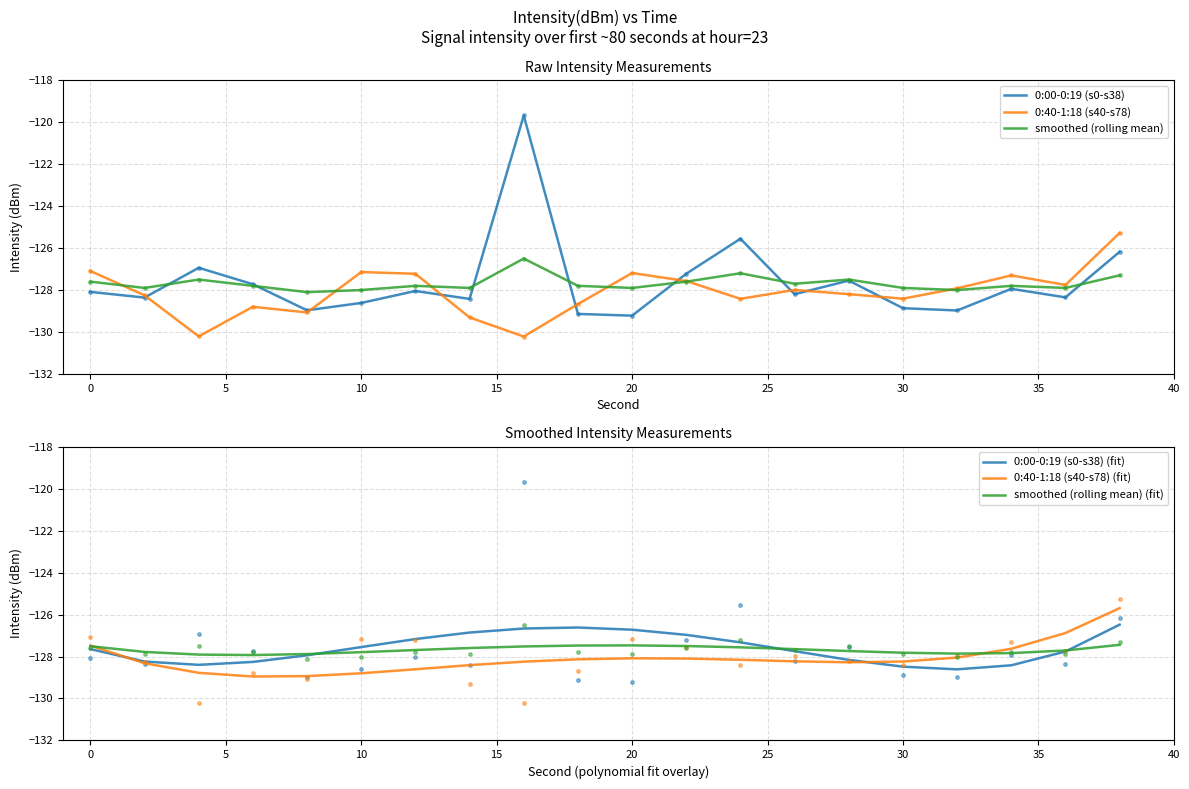

The 0:40-1:18 (s40-s78) (fit) series shows -127.5 at 0. True or false?

True